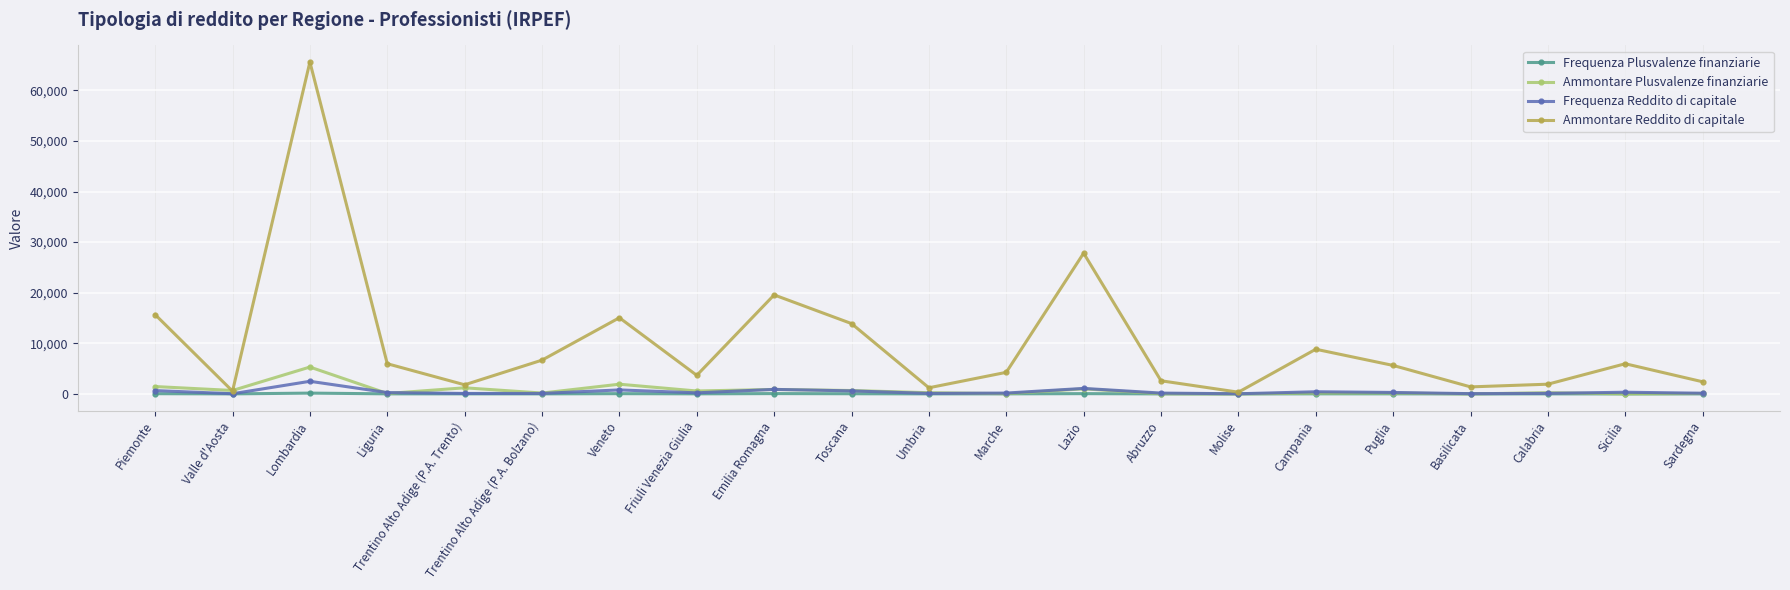

The value of Ammontare Reddito di capitale at Sicilia is 5962. True or false?

True